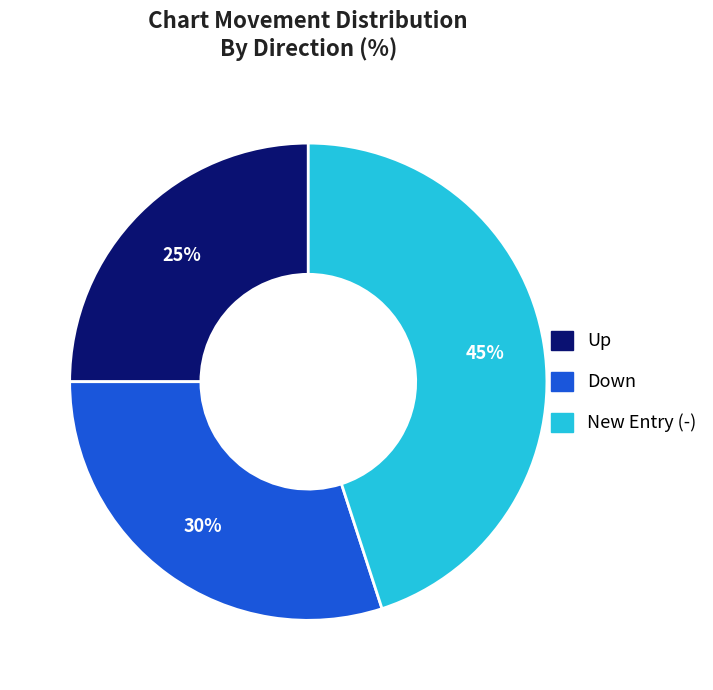

Is there a majority slice in this chart?

No